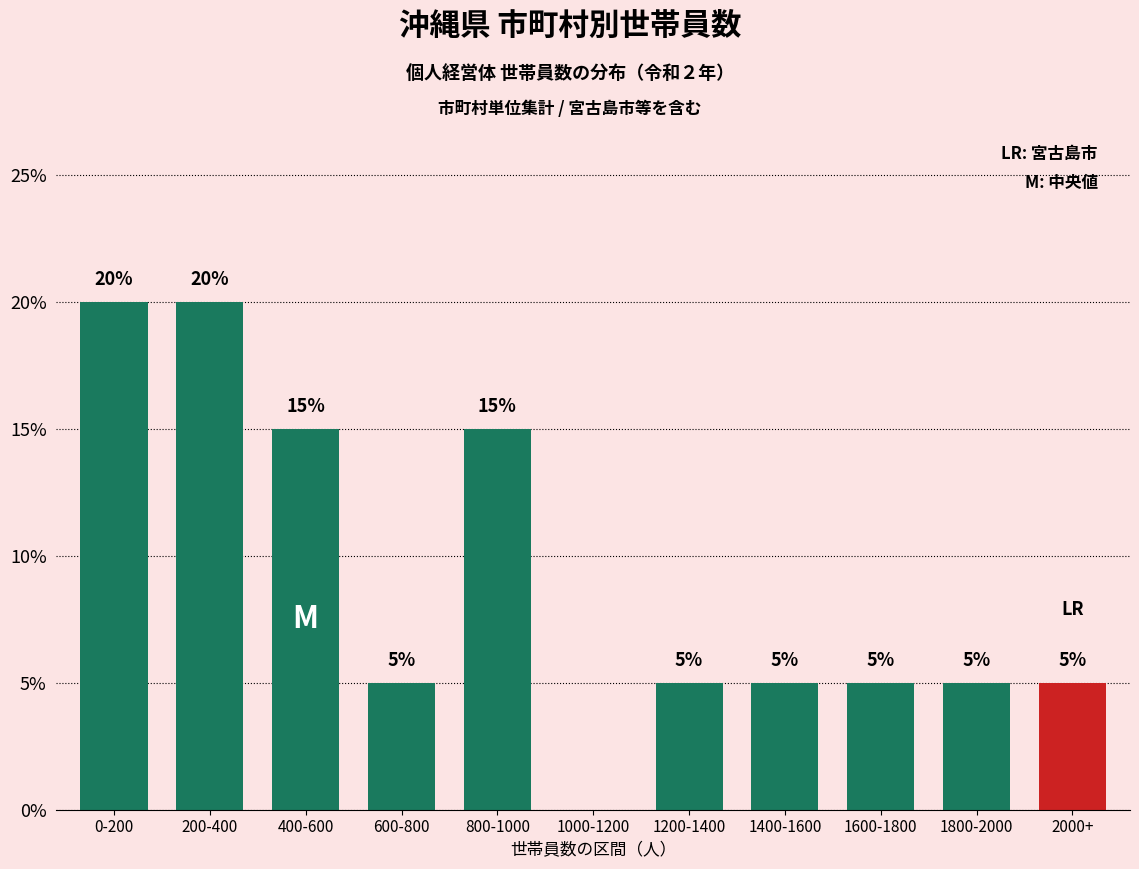

Reading left to right, what are all the values shown in this chart?

0-200=20	200-400=20	400-600=15	600-800=5	800-1000=15	1000-1200=0	1200-1400=5	1400-1600=5	1600-1800=5	1800-2000=5	2000+=5